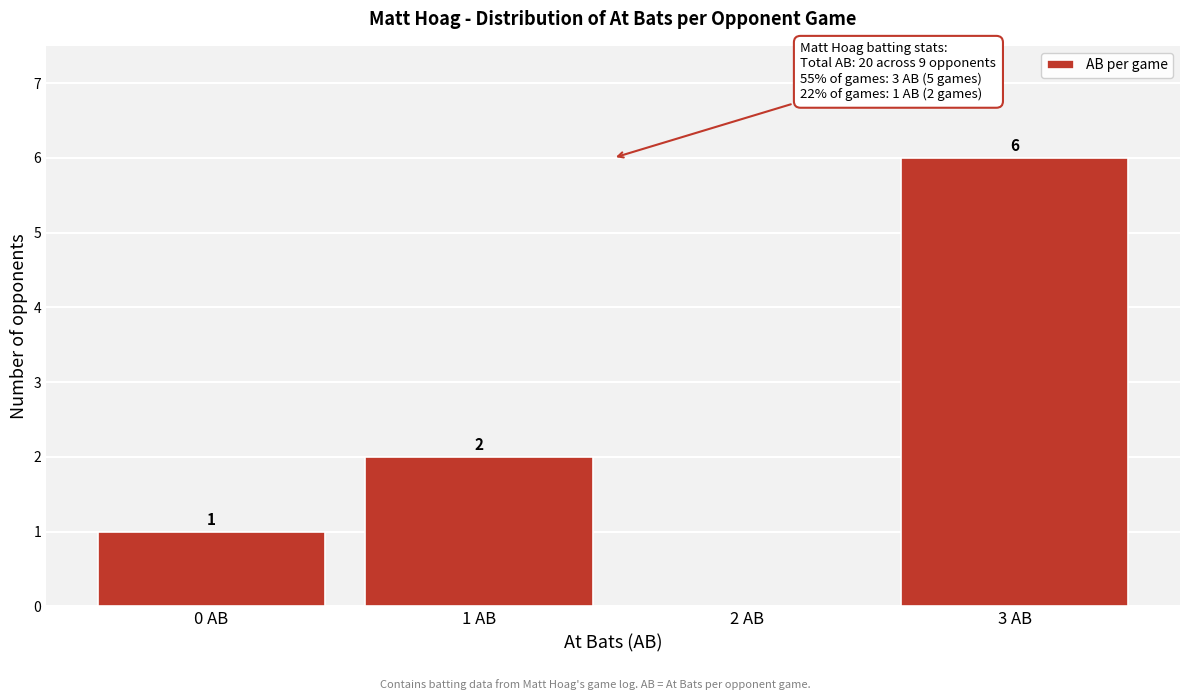

Reading left to right, extract all data points from this chart.

0 AB=1	1 AB=2	2 AB=0	3 AB=6